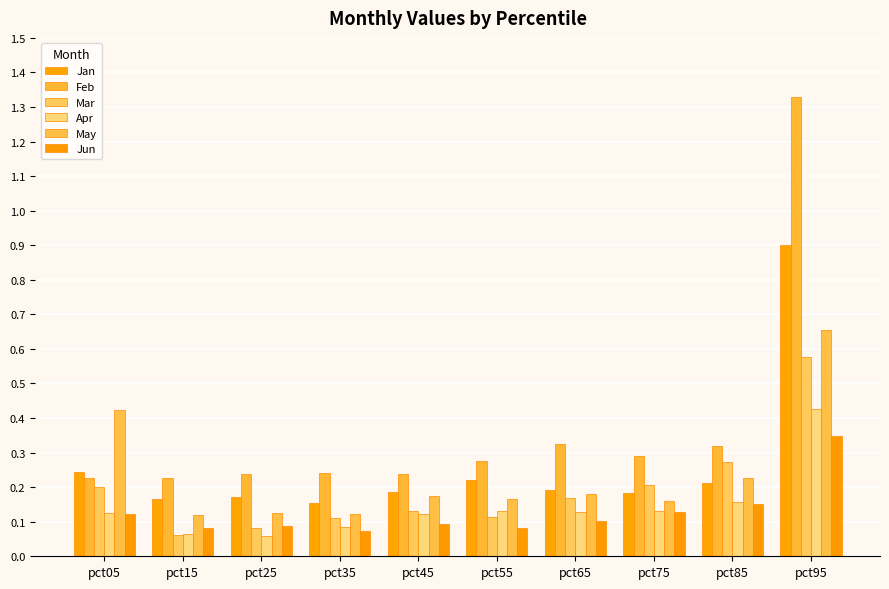

What is the difference between the maximum and minimum values in the Jun series?

0.3